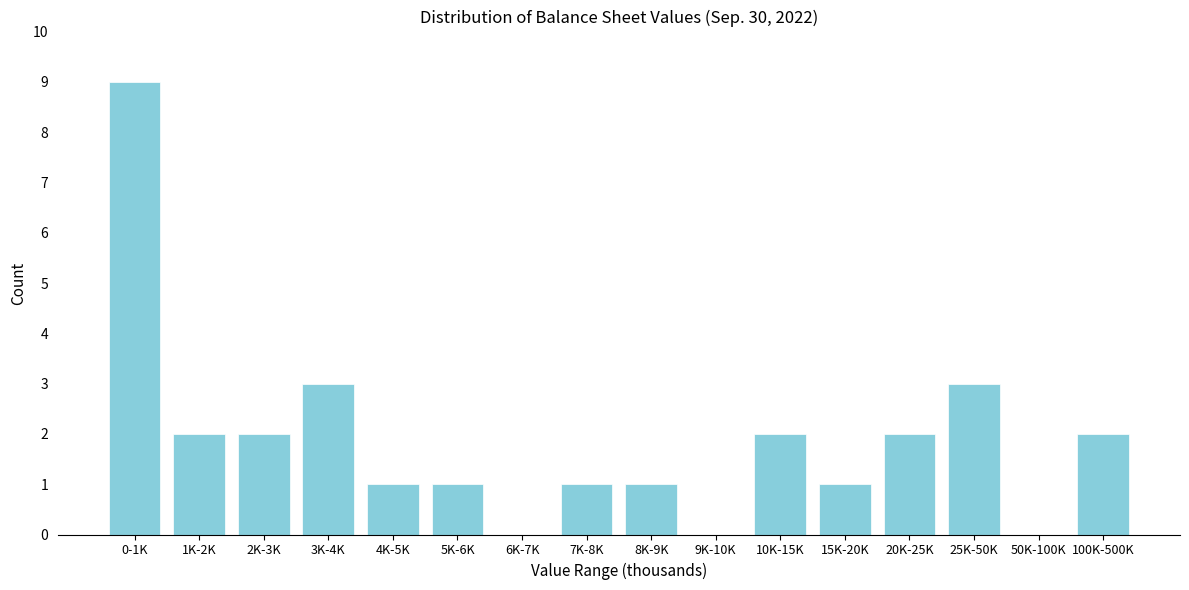

Reading left to right, list all the values displayed in this chart.

0-1K=9	1K-2K=2	2K-3K=2	3K-4K=3	4K-5K=1	5K-6K=1	6K-7K=0	7K-8K=1	8K-9K=1	9K-10K=0	10K-15K=2	15K-20K=1	20K-25K=2	25K-50K=3	50K-100K=0	100K-500K=2